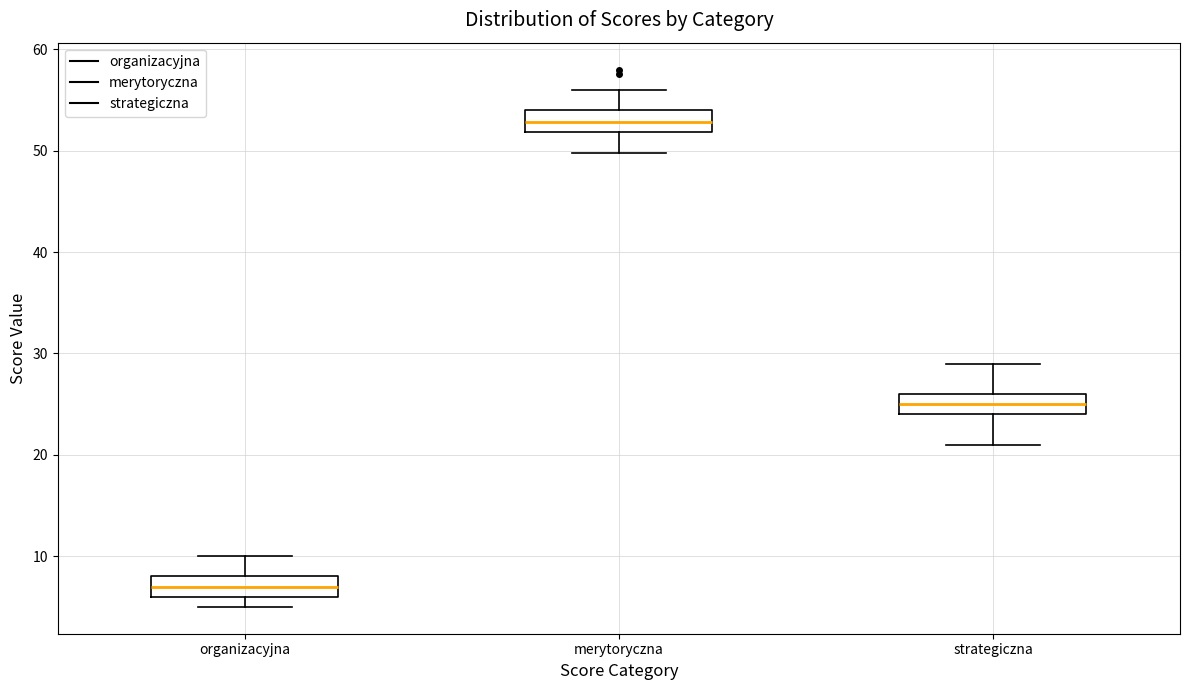

Where does the median line of the box for strategiczna sit on the y-axis? The values are not printed on the chart, so give them approximately, as read against the axis.

25